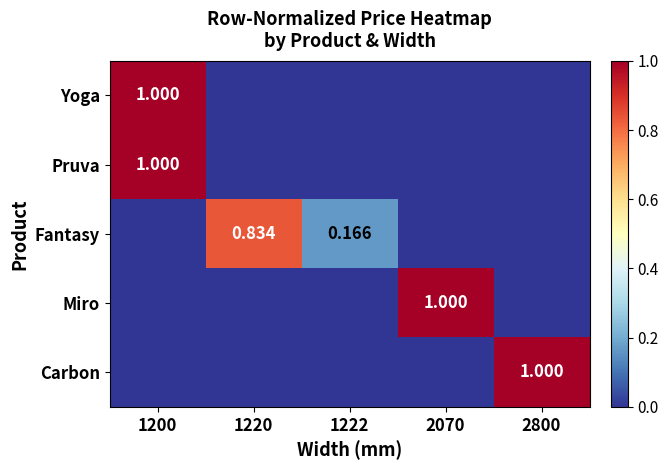

Rank the series at 1220 from highest to lowest value.

Fantasy, Yoga, Pruva, Miro, Carbon